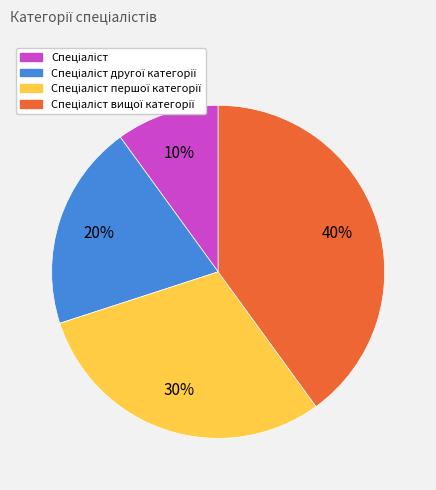

To the nearest percent, what is the average slice percentage?

25%